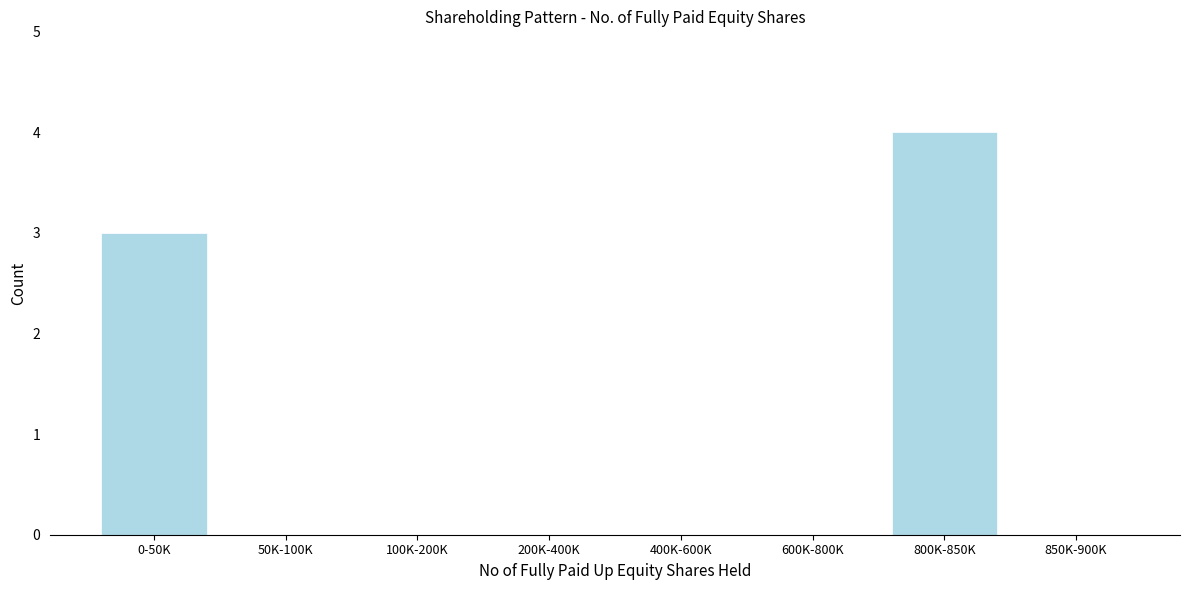

Reading left to right, extract all data points from this chart.

0-50K=3	50K-100K=0	100K-200K=0	200K-400K=0	400K-600K=0	600K-800K=0	800K-850K=4	850K-900K=0